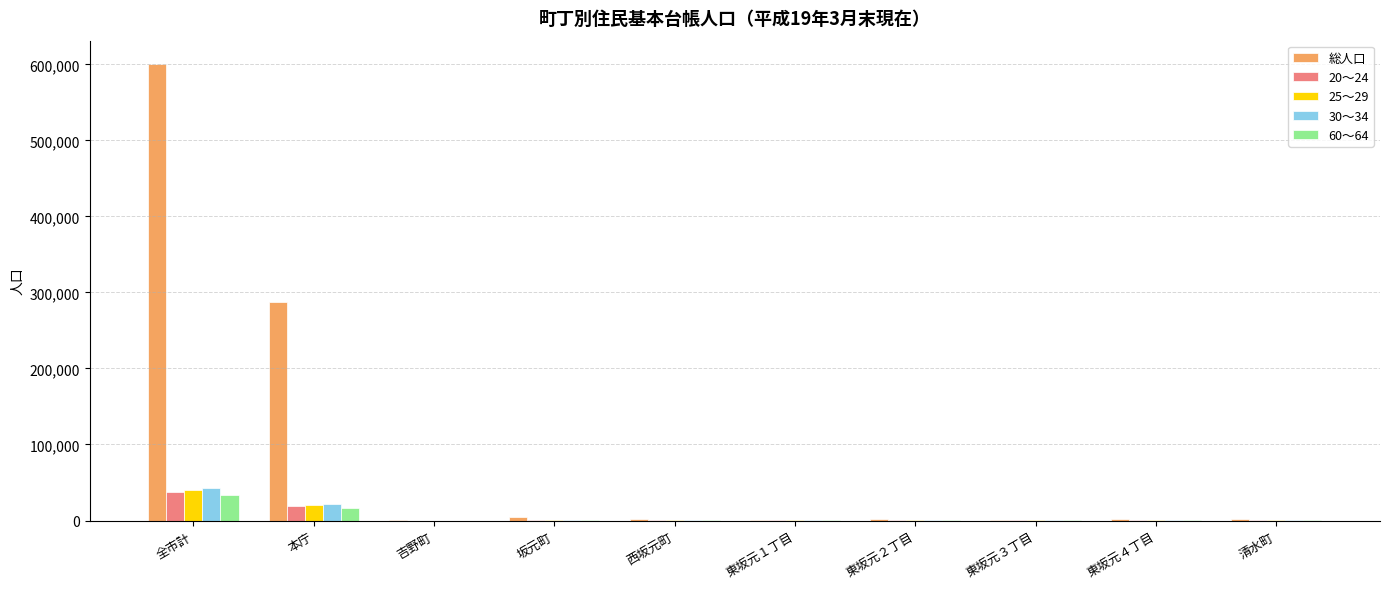

What is the spread (max minus min) of values at 坂元町?

3843